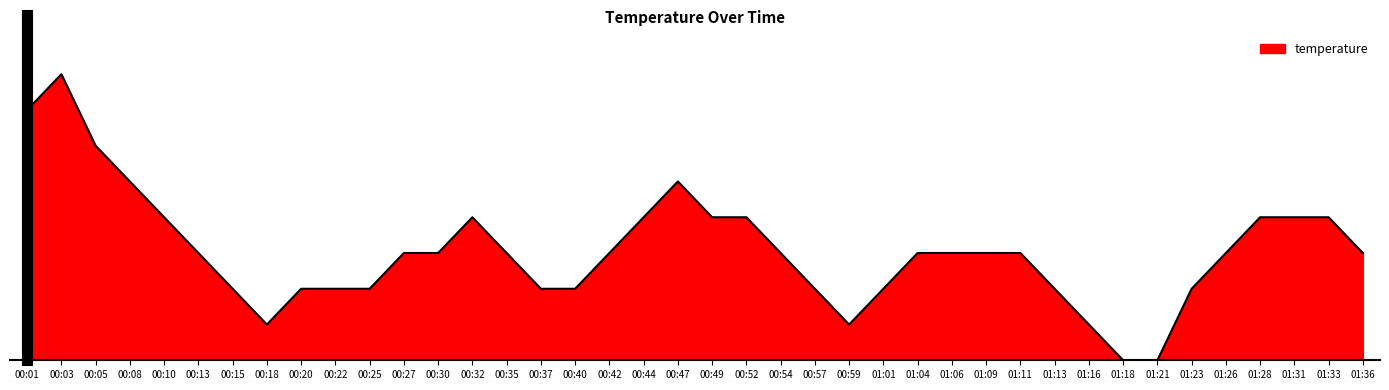

Does the chart display data point markers on the line(s)?

No